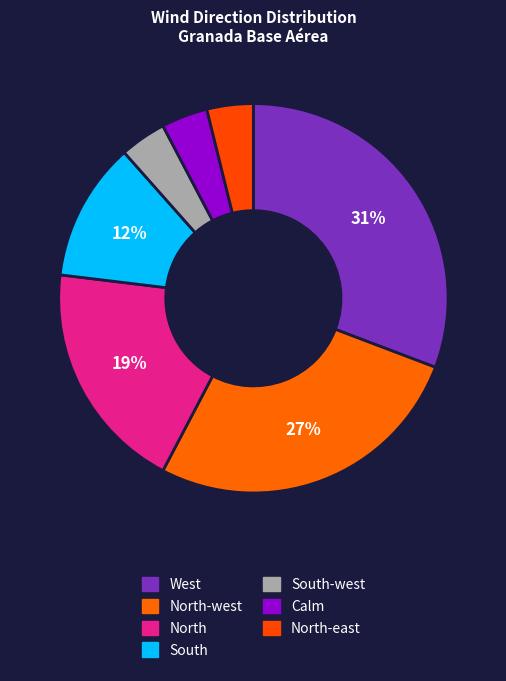

The North-west slice represents 15% of the pie. True or false?

False